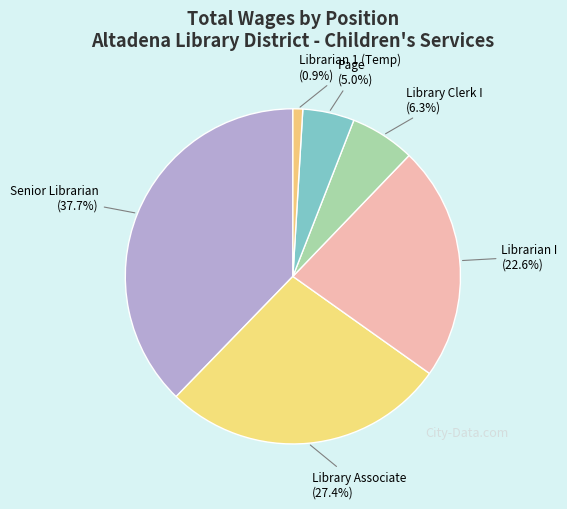

Rank the categories by value from lowest to highest.

Librarian 1 (Temp), Page, Library Clerk I, Librarian I, Library Associate, Senior Librarian